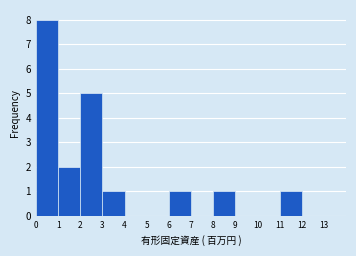

Reading right to left, transcribe all the data shown in this chart.

13=0	12=0	11=1	10=0	9=0	8=1	7=0	6=1	5=0	4=0	3=1	2=5	1=2	0=8